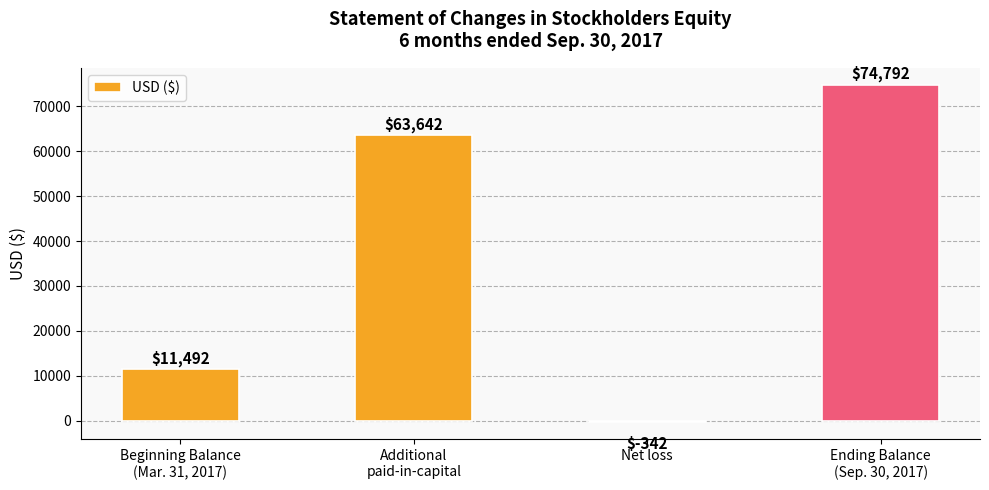

Is it true that the value at Ending Balance
(Sep. 30, 2017) is 127964?

False